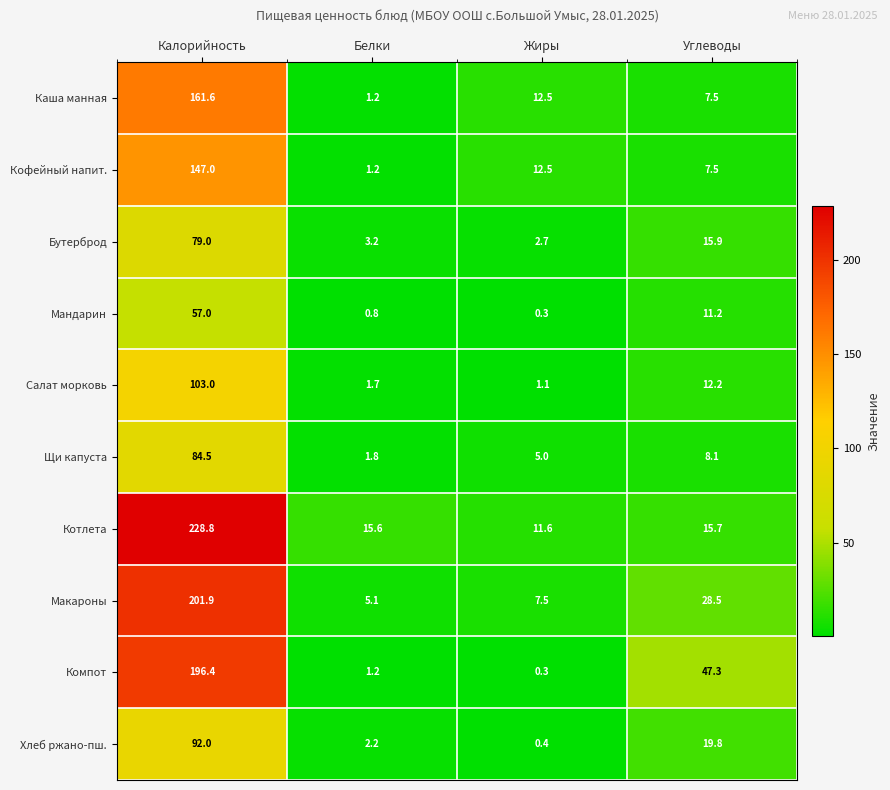

List the series in order of their peak value, lowest first.

Мандарин, Бутерброд, Щи капуста, Хлеб ржано-пш., Салат морковь, Кофейный напит., Каша манная, Компот, Макароны, Котлета